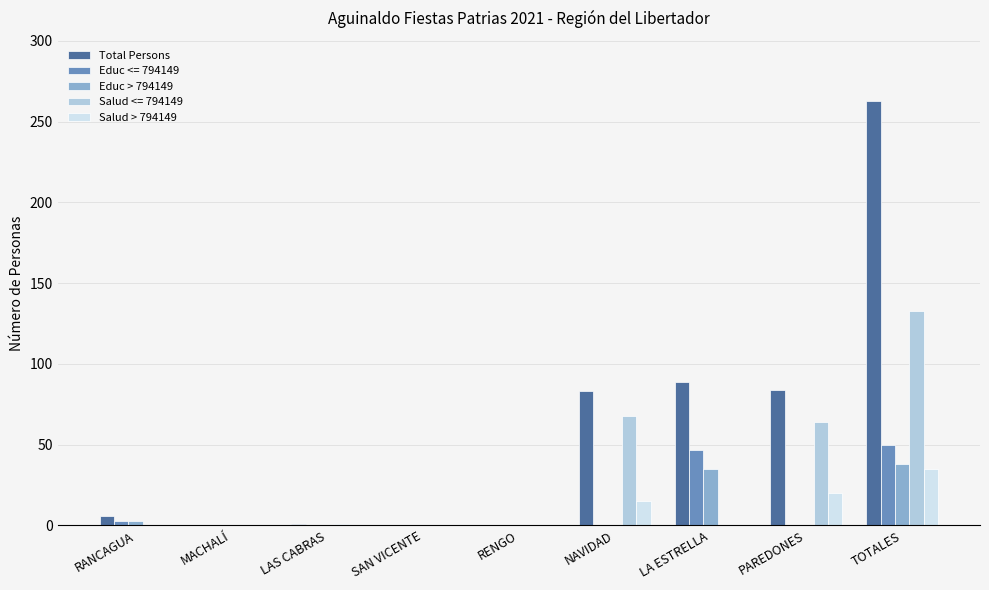

What is the sum of the Total Persons values at LA ESTRELLA and LAS CABRAS?

90